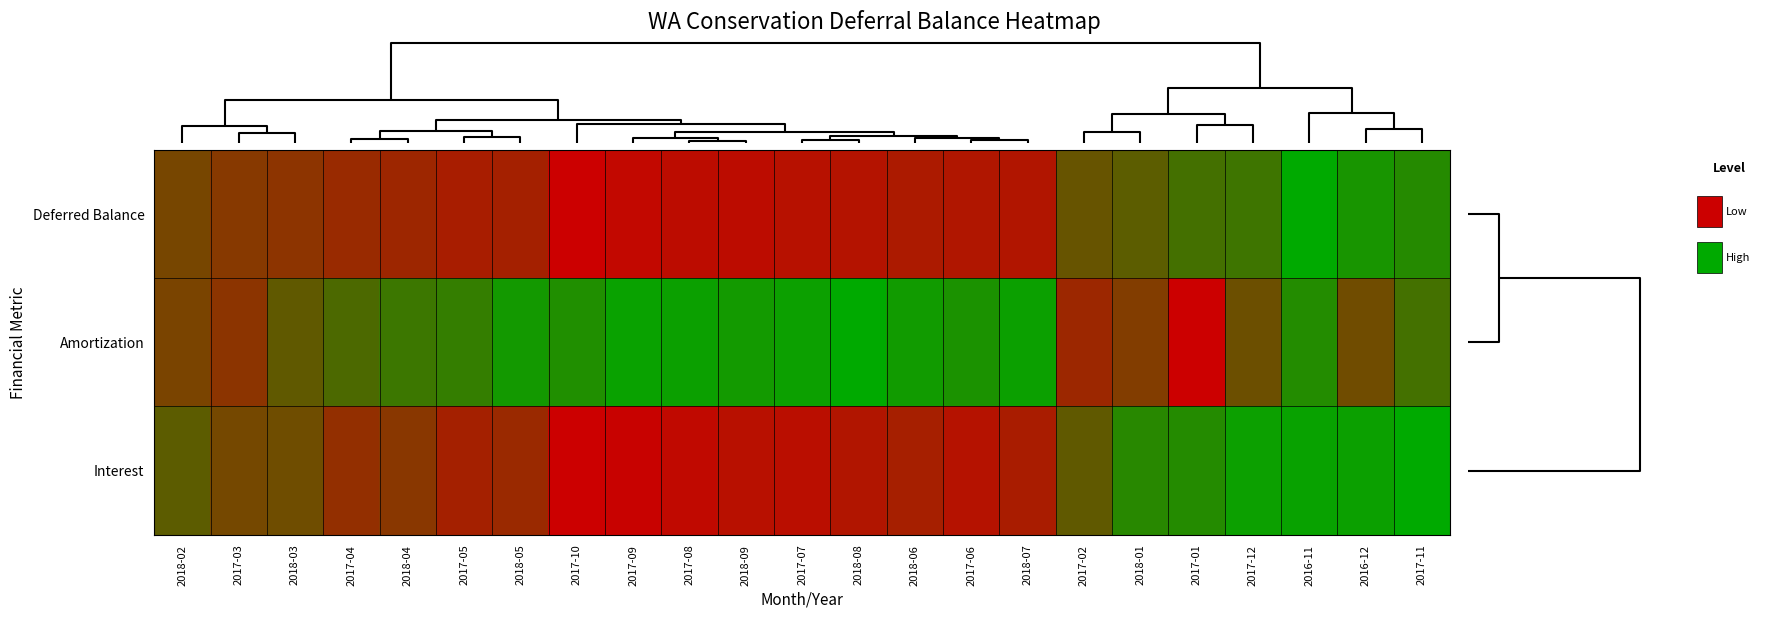

List the series in order of their overall mean, highest first.

Amortization, Interest, Deferred Balance